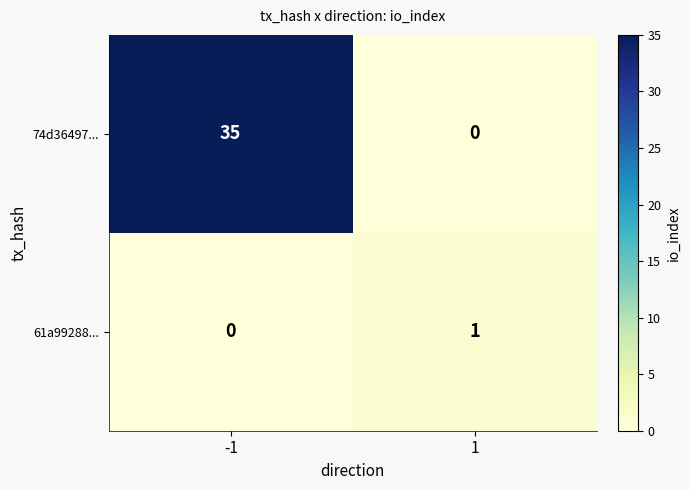

Reading left to right, what are all the values shown in this chart?

74d36497...: 35	0
61a99288...: 0	1